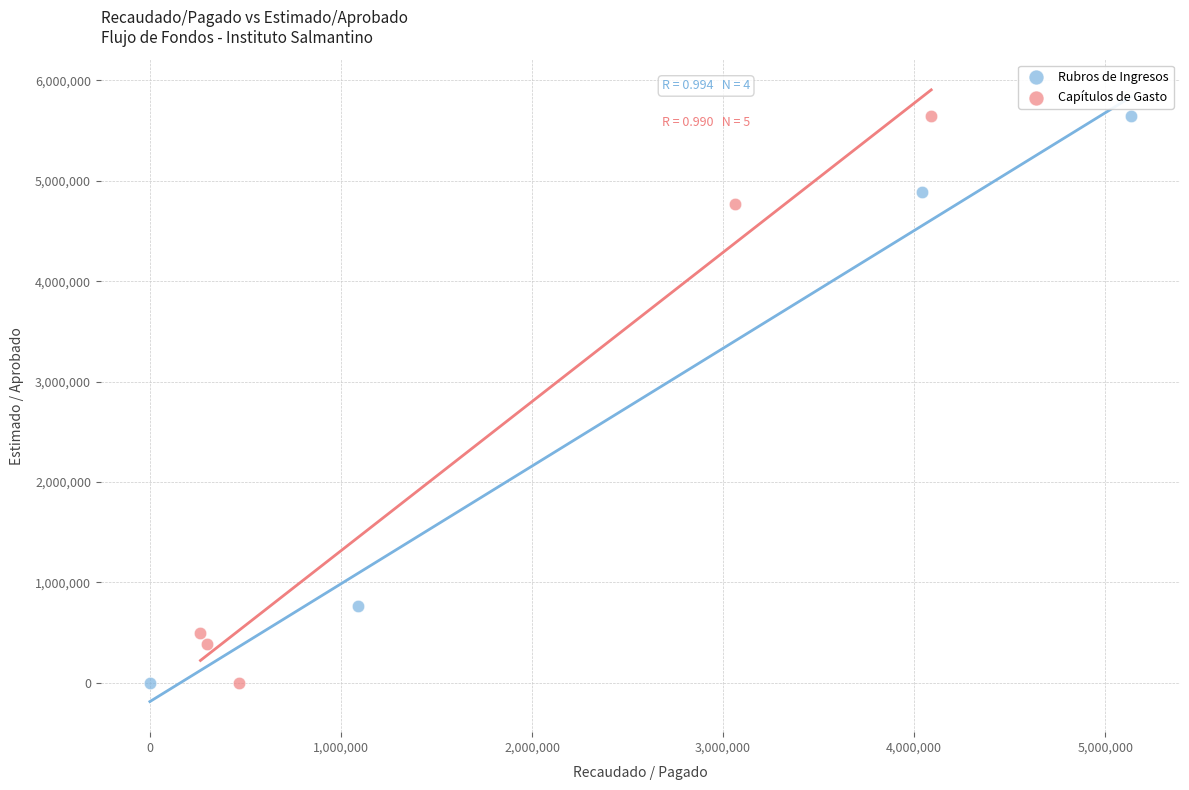

What are all the series names shown in the legend?

Rubros de Ingresos, Capítulos de Gasto